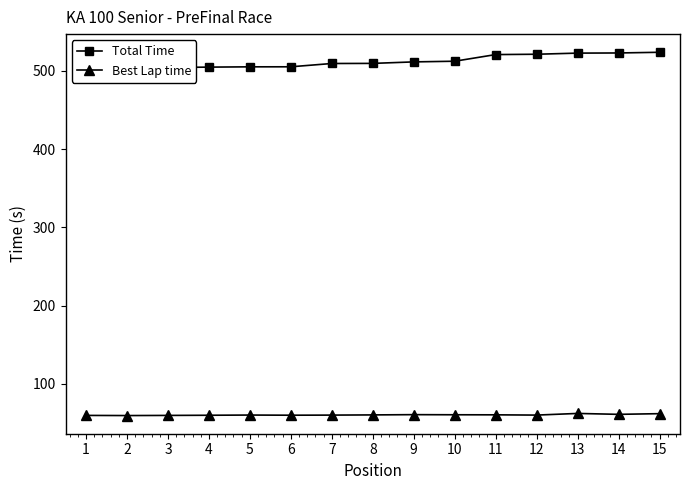

What is the value of the Total Time point at the 14th from the left?

522.6